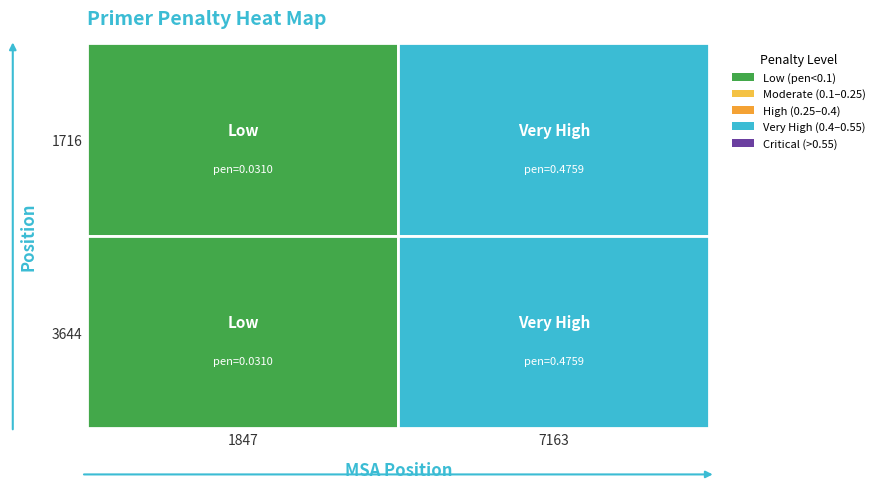

Reading left to right, extract all data points from this chart.

1716: 0.0	0.5
3644: 0.0	0.5